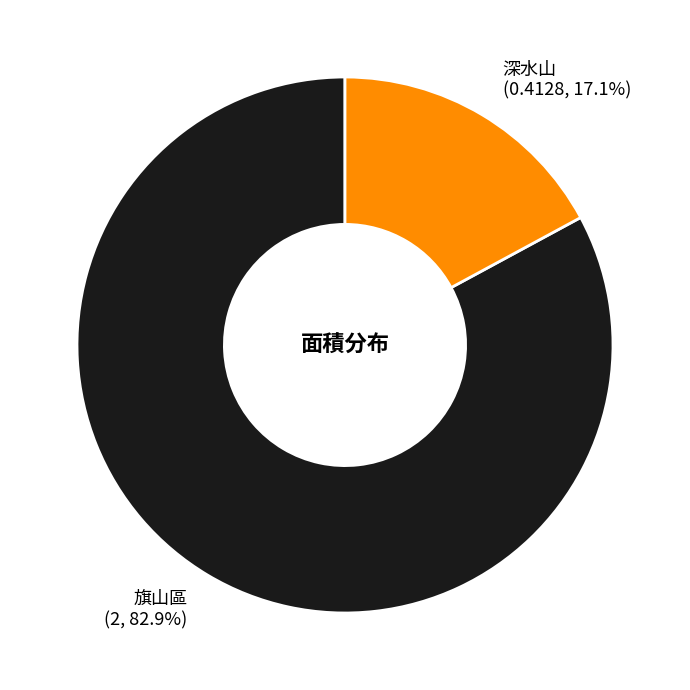

To the nearest percent, what percentage of the pie is 旗山區?

83%